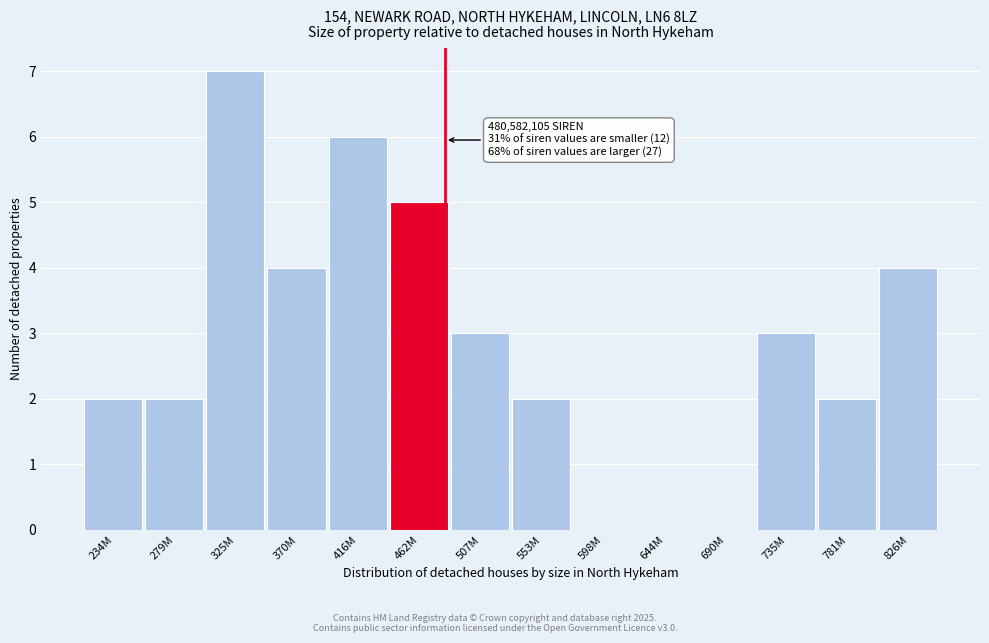

Reading right to left, transcribe all the data shown in this chart.

826M=4	781M=2	735M=3	690M=0	644M=0	598M=0	553M=2	507M=3	462M=5	416M=6	370M=4	325M=7	279M=2	234M=2